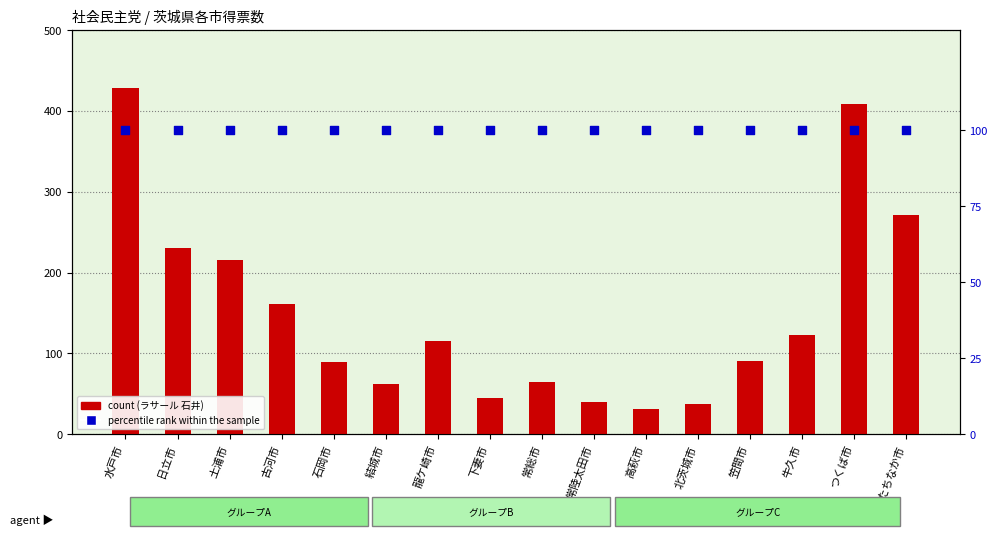

What are all the series names shown in the legend?

ラサール 石井, percentile rank within the sample